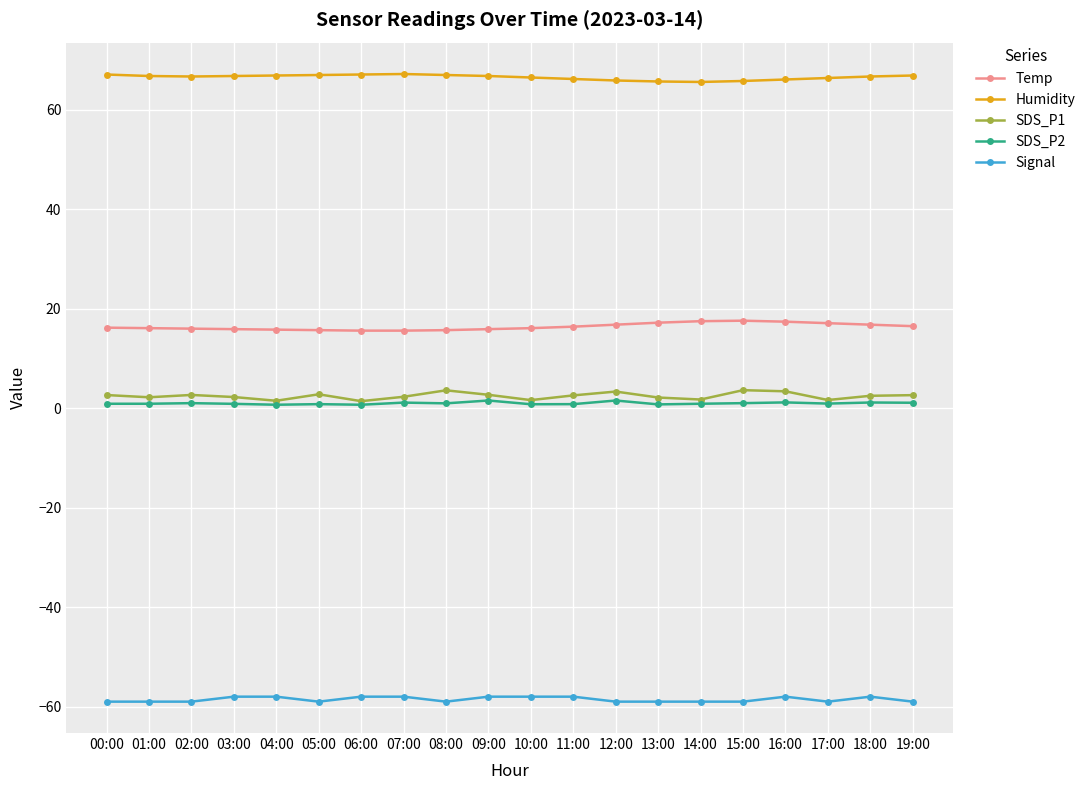

What is the difference between the Humidity values at 12:00 and 09:00?

0.9